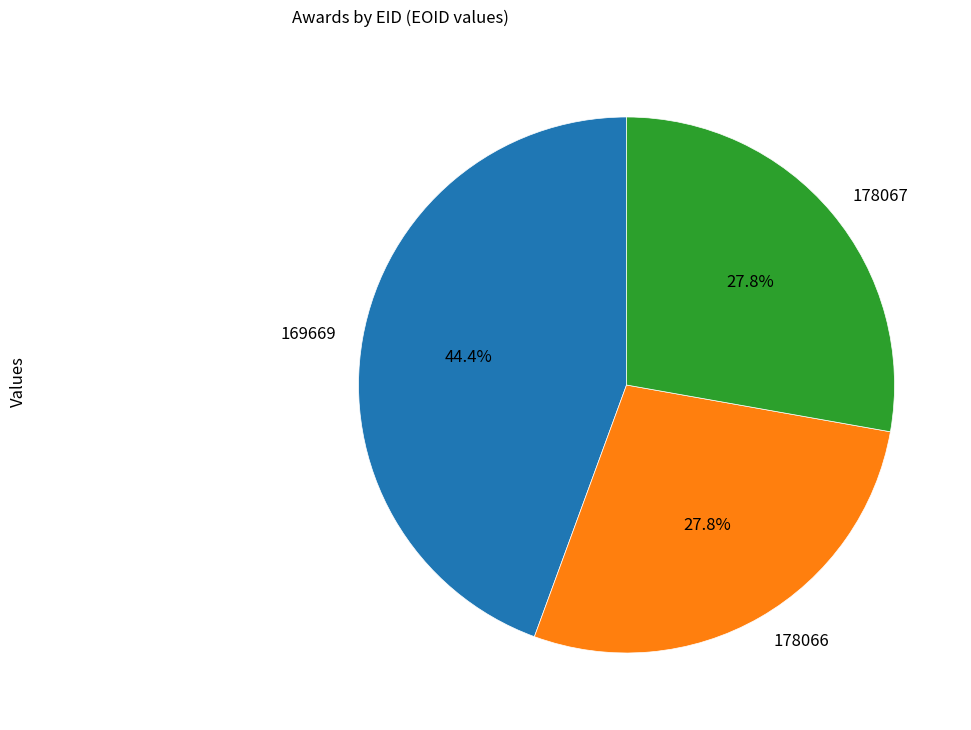

Is there a majority slice in this chart?

No